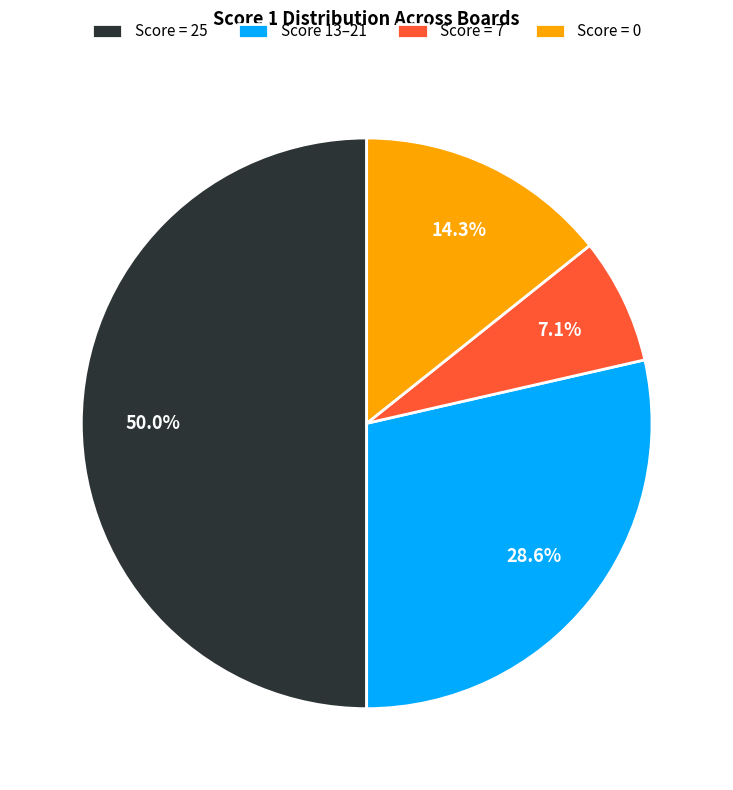

Approximately how many times larger is the value at Score = 25 compared to Score 13–21?

1.7